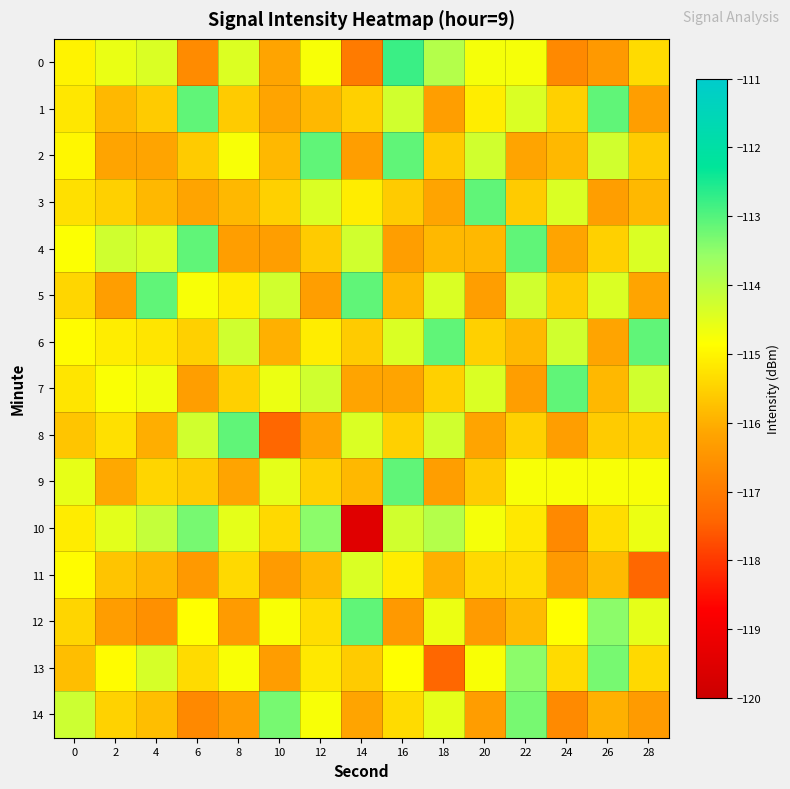

Reading left to right, transcribe all the data shown in this chart.

0: 0=-115.0	2=-114.6	4=-114.4	6=-116.7	8=-114.4	10=-116.2	12=-114.8	14=-117.0	16=-112.8	18=-113.9	20=-114.7	22=-114.7	24=-116.7	26=-116.4	28=-115.4
1: 0=-115.2	2=-115.9	4=-115.6	6=-113.1	8=-115.6	10=-116.2	12=-115.9	14=-115.5	16=-114.3	18=-116.3	20=-115.1	22=-114.4	24=-115.5	26=-113.1	28=-116.3
2: 0=-115.0	2=-116.2	4=-116.2	6=-115.6	8=-114.8	10=-115.9	12=-113.1	14=-116.3	16=-113.1	18=-115.6	20=-114.3	22=-116.2	24=-115.9	26=-114.3	28=-115.6
3: 0=-115.3	2=-115.5	4=-115.9	6=-116.2	8=-115.9	10=-115.5	12=-114.4	14=-115.1	16=-115.6	18=-116.2	20=-113.1	22=-115.6	24=-114.4	26=-116.3	28=-115.9
4: 0=-114.8	2=-114.3	4=-114.4	6=-113.1	8=-116.3	10=-116.3	12=-115.6	14=-114.3	16=-116.3	18=-115.9	20=-115.9	22=-113.1	24=-116.2	26=-115.5	28=-114.4
5: 0=-115.4	2=-116.3	4=-113.1	6=-114.8	8=-115.1	10=-114.3	12=-116.3	14=-113.1	16=-115.9	18=-114.4	20=-116.3	22=-114.3	24=-115.6	26=-114.4	28=-116.2
6: 0=-114.9	2=-115.1	4=-115.2	6=-115.5	8=-114.3	10=-116.0	12=-115.1	14=-115.6	16=-114.4	18=-113.1	20=-115.5	22=-115.9	24=-114.3	26=-116.2	28=-113.1
7: 0=-115.2	2=-114.8	4=-114.7	6=-116.3	8=-115.5	10=-114.6	12=-114.3	14=-116.2	16=-116.2	18=-115.5	20=-114.4	22=-116.3	24=-113.1	26=-115.9	28=-114.3
8: 0=-115.7	2=-115.3	4=-116.0	6=-114.3	8=-113.1	10=-117.4	12=-116.2	14=-114.4	16=-115.5	18=-114.3	20=-116.2	22=-115.5	24=-116.3	26=-115.6	28=-115.5
9: 0=-114.6	2=-116.1	4=-115.5	6=-115.6	8=-116.2	10=-114.5	12=-115.5	14=-115.9	16=-113.1	18=-116.3	20=-115.6	22=-114.8	24=-114.8	26=-114.8	28=-114.8
10: 0=-115.1	2=-114.5	4=-114.1	6=-113.3	8=-114.5	10=-115.4	12=-113.5	14=-119.5	16=-114.3	18=-113.9	20=-114.7	22=-115.2	24=-116.7	26=-115.3	28=-114.6
11: 0=-114.9	2=-115.7	4=-115.9	6=-116.4	8=-115.4	10=-116.4	12=-115.8	14=-114.4	16=-115.1	18=-116.0	20=-115.4	22=-115.3	24=-116.4	26=-115.8	28=-117.4
12: 0=-115.5	2=-116.3	4=-116.6	6=-114.9	8=-116.4	10=-114.8	12=-115.3	14=-113.1	16=-116.4	18=-114.6	20=-116.4	22=-115.8	24=-114.9	26=-113.5	28=-114.5
13: 0=-115.8	2=-114.9	4=-114.3	6=-115.4	8=-114.8	10=-116.3	12=-115.2	14=-115.6	16=-114.9	18=-117.4	20=-114.8	22=-113.5	24=-115.4	26=-113.3	28=-115.4
14: 0=-114.2	2=-115.5	4=-115.8	6=-116.7	8=-116.3	10=-113.3	12=-114.8	14=-116.2	16=-115.4	18=-114.5	20=-116.3	22=-113.3	24=-116.7	26=-116.0	28=-116.4